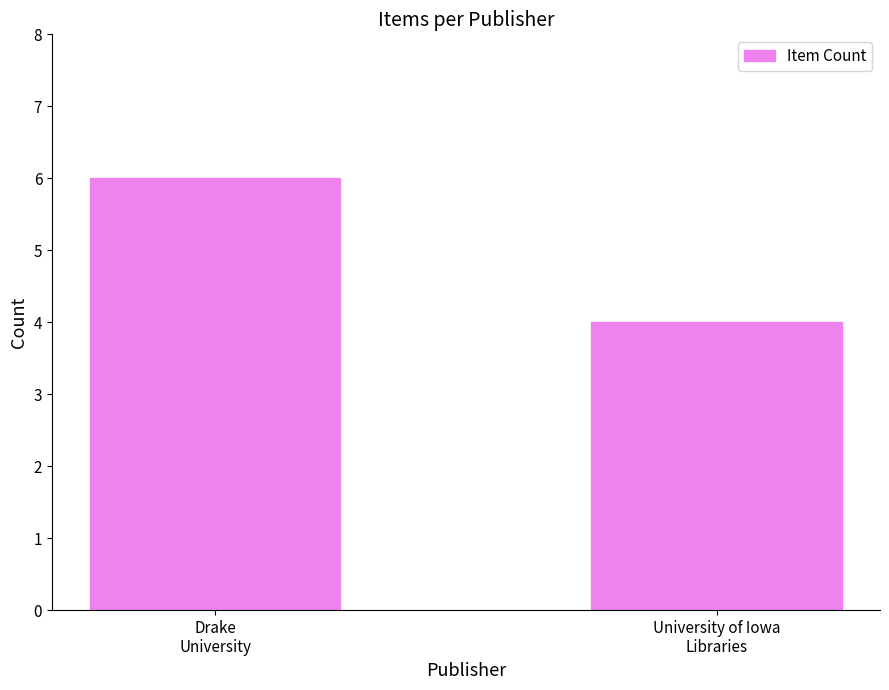

What is the sum of all values?

10